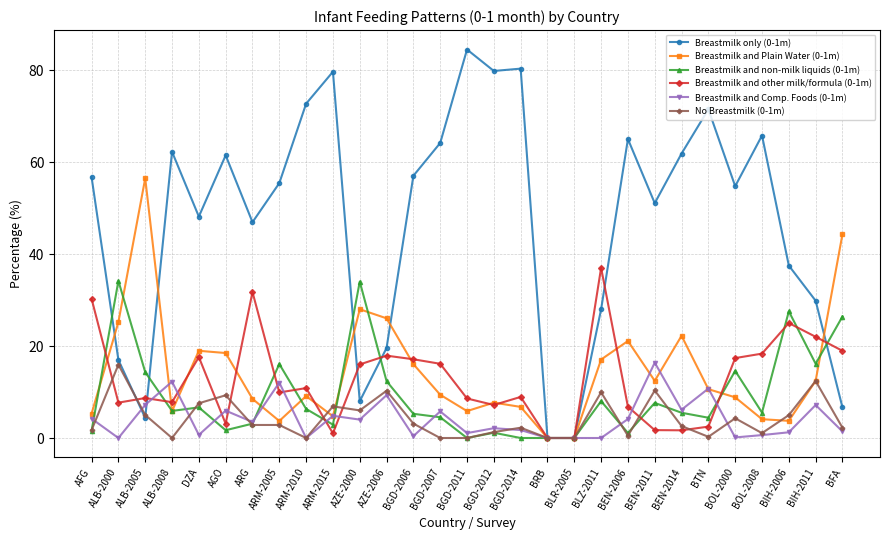

The Breastmilk and non-milk liquids (0-1m) series shows 16.1 at BIH-2011. True or false?

True